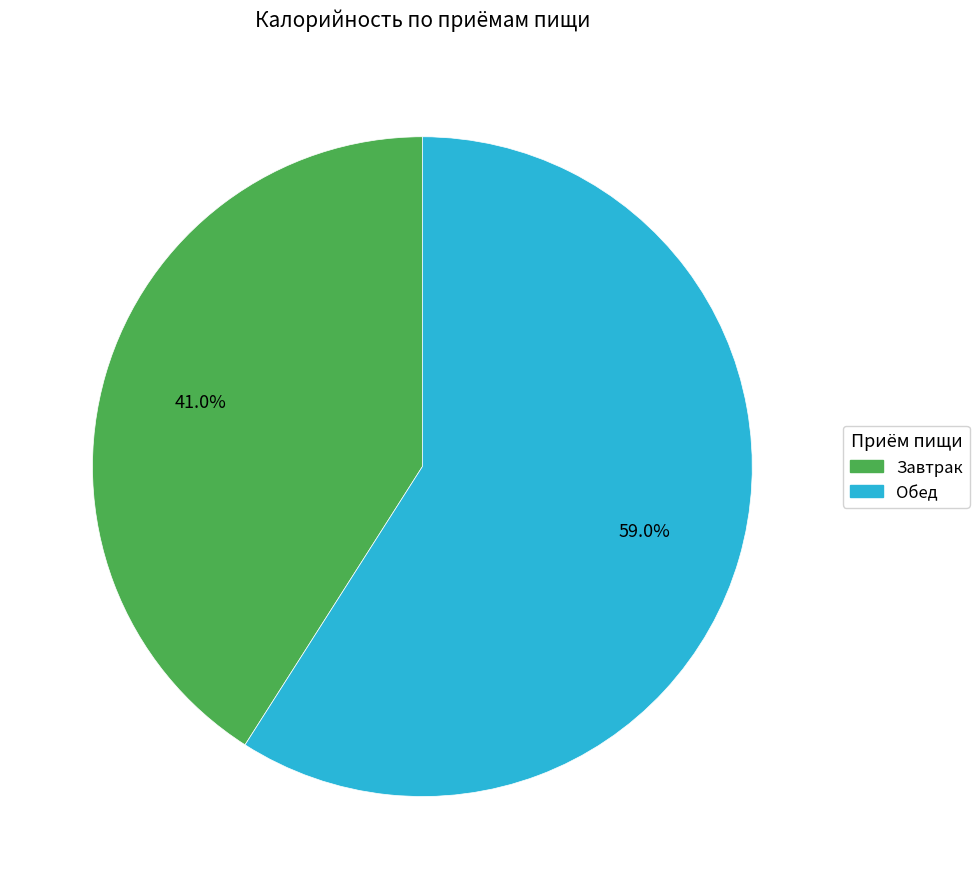

Which slice is the largest?

Обед